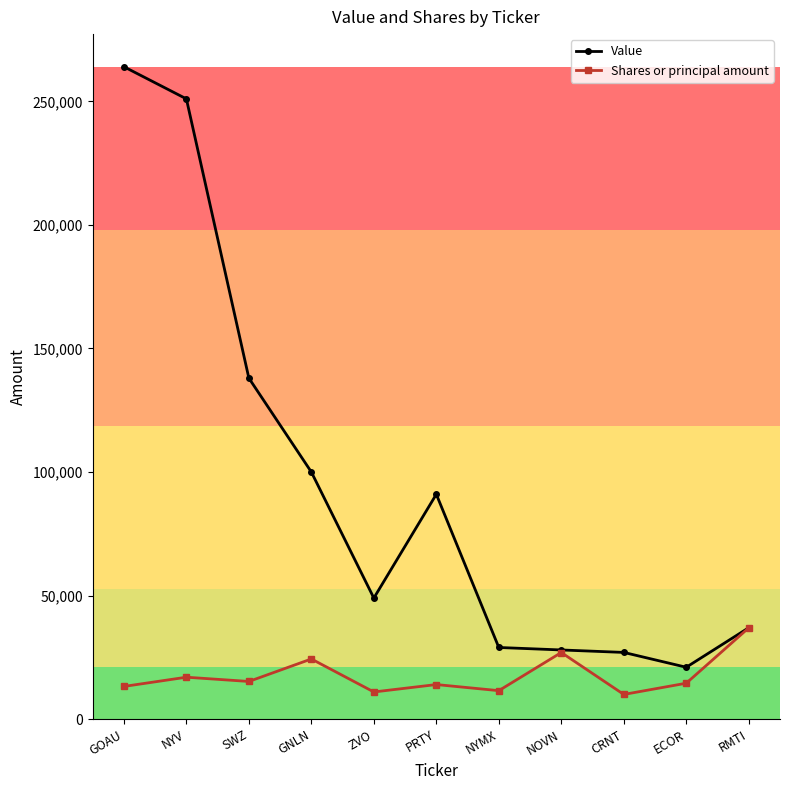

What is the label of the 7th point from the right?

ZVO